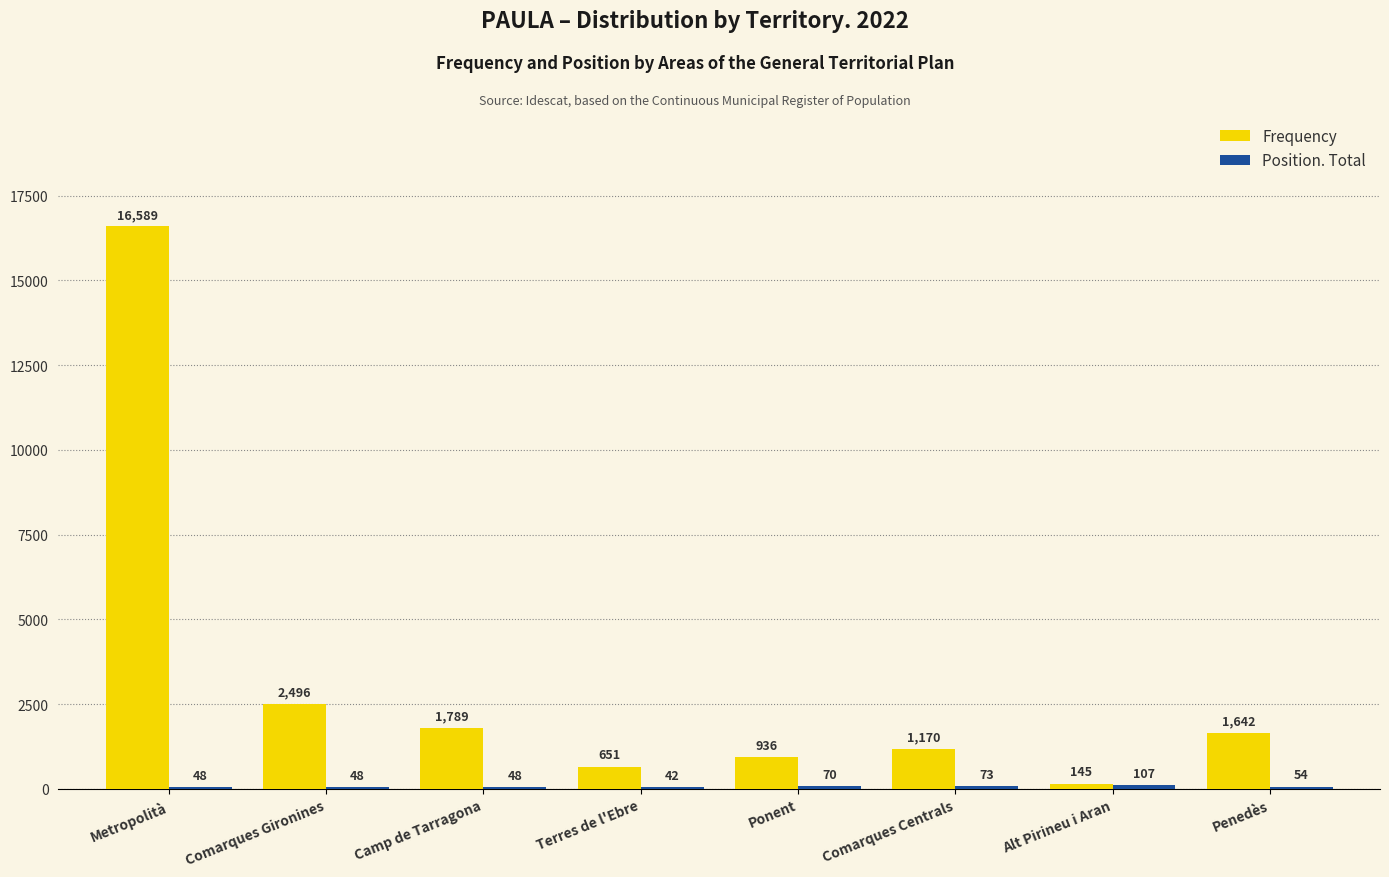

Between Metropolità and Camp de Tarragona, which series saw the biggest shift?

Frequency